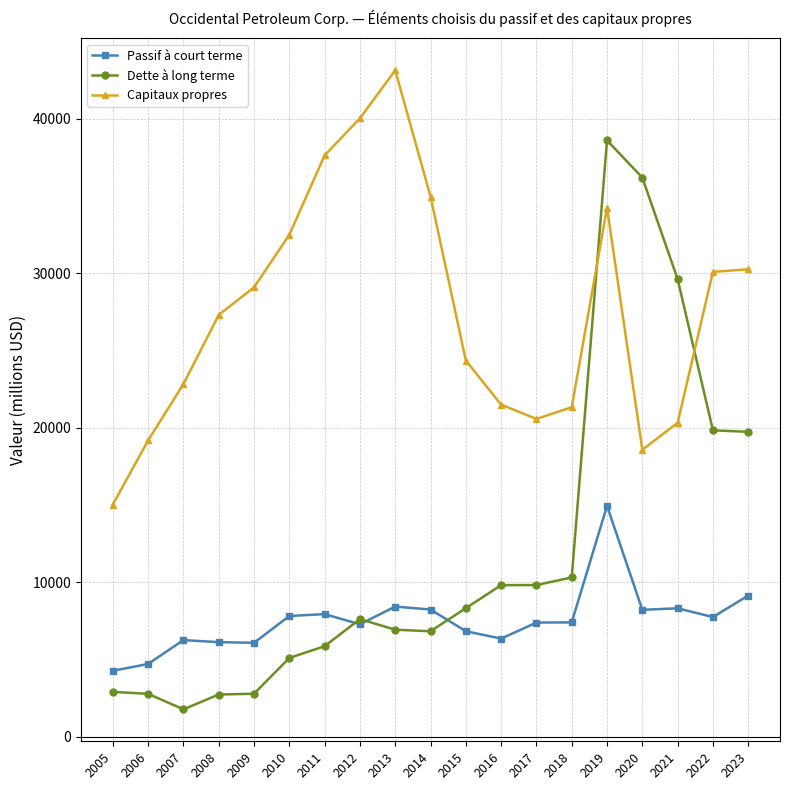

How many distinct data groups are displayed?

3